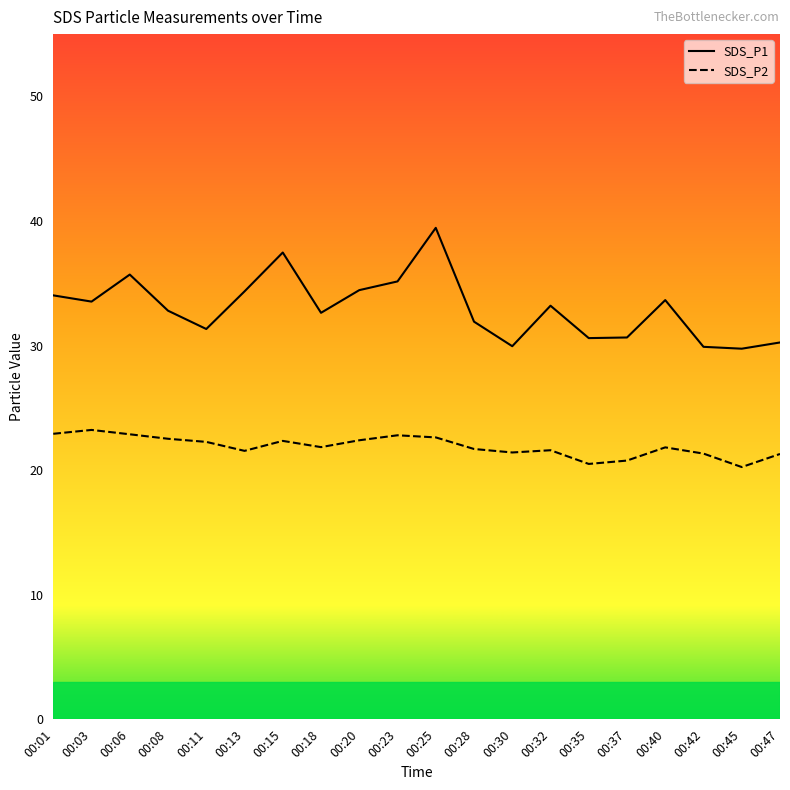

Where is the first local minimum for SDS_P2?

00:13